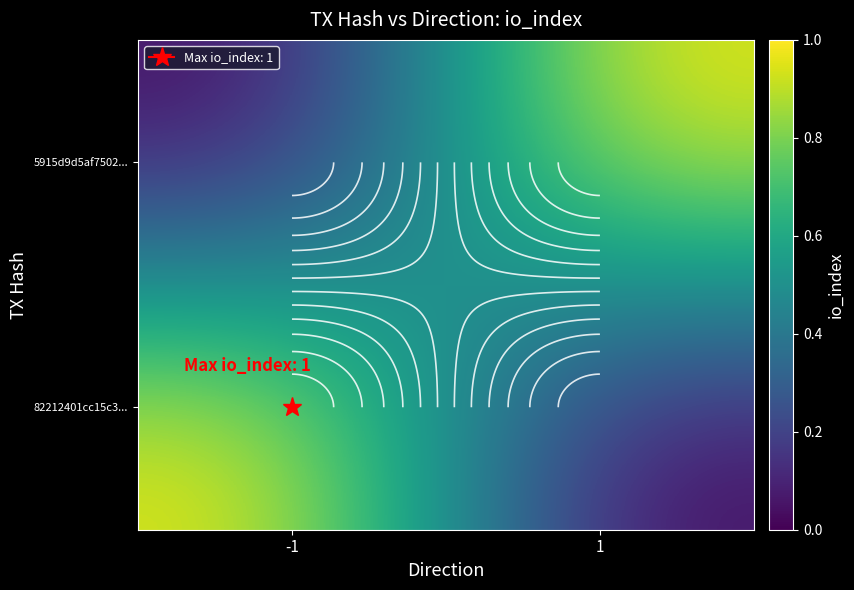

Which category has the highest value across all series?

-1